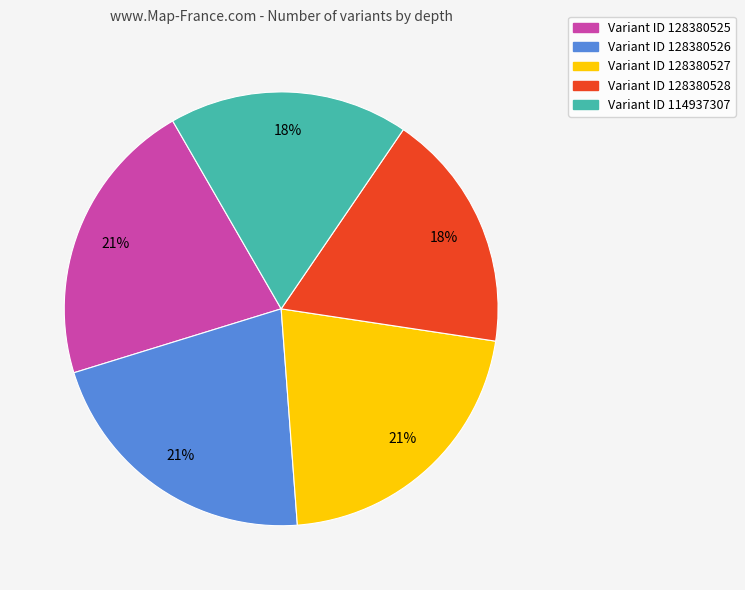

Is there any slice that represents more than half of the pie?

No